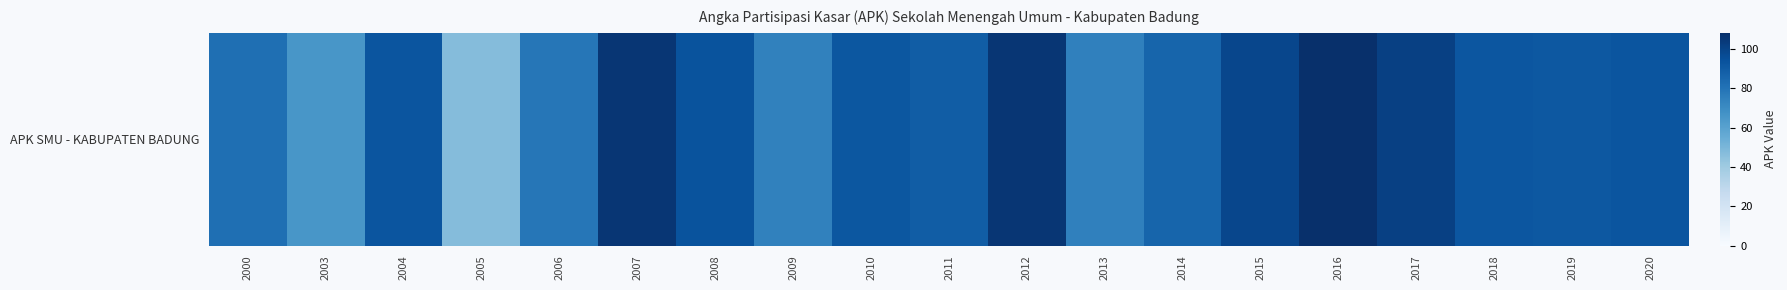

Is it true that the value at 2003 is 94.0?

False